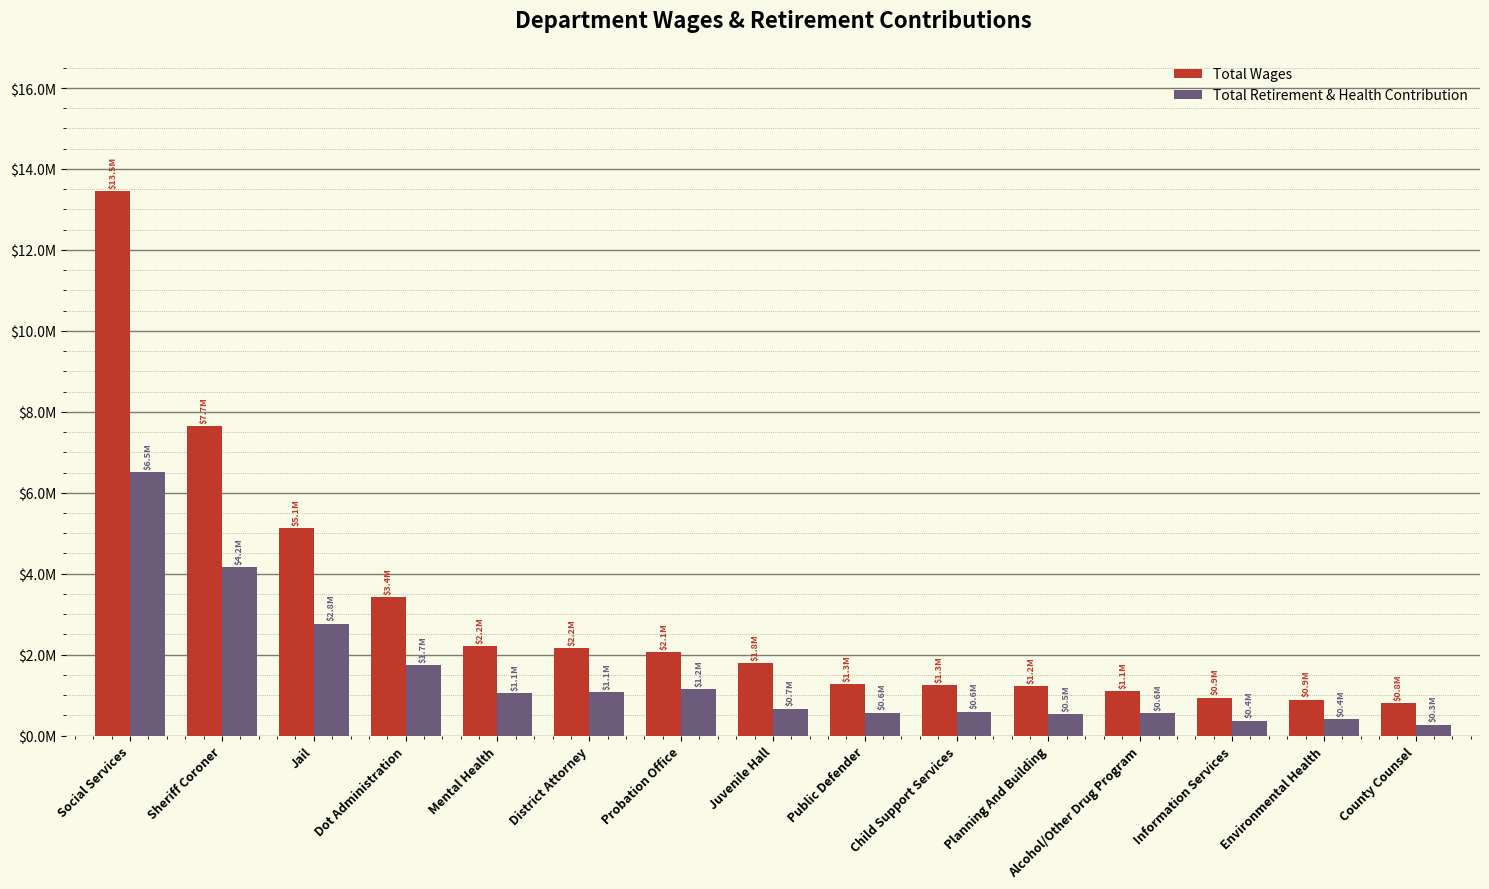

What is the difference between the highest and lowest values at Probation Office?

900174